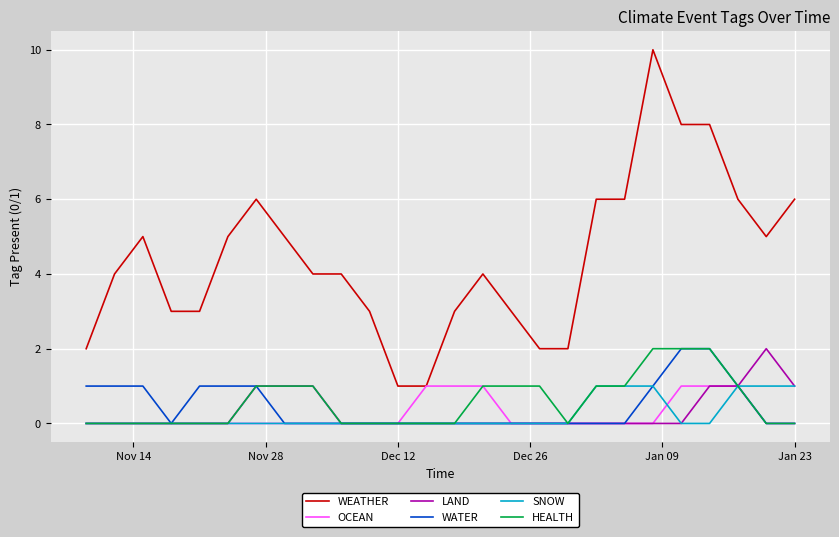

Count the OCEAN values in the range 0 to 1.

26